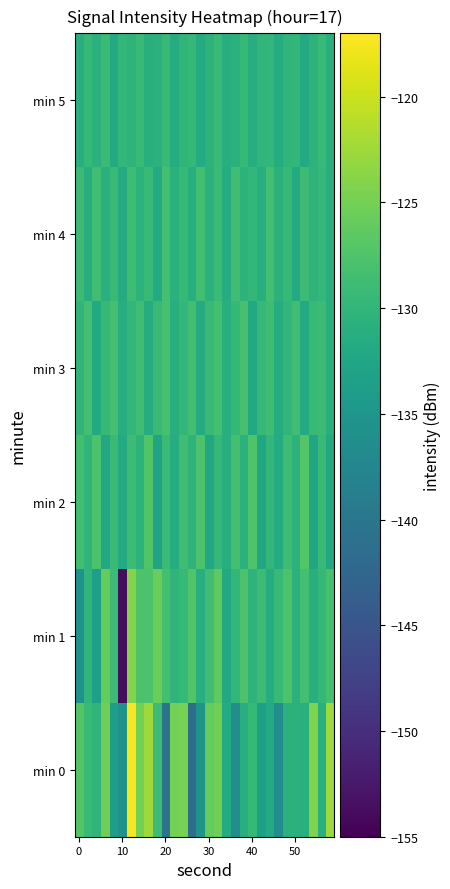

List the series in order of their peak value, lowest first.

min 5, min 4, min 3, min 2, min 1, min 0